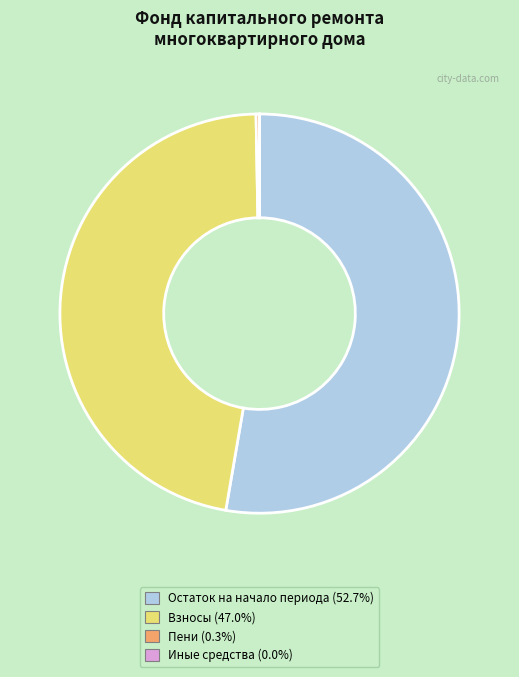

Does any single category account for the majority?

Yes